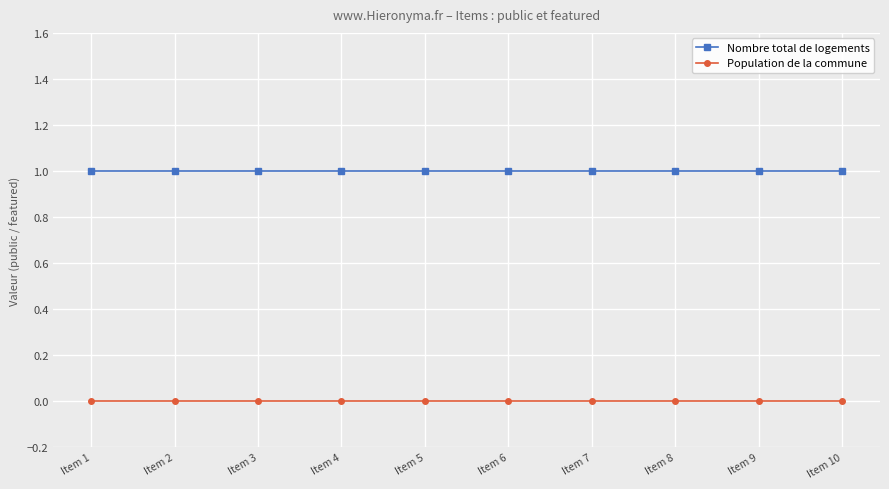

Which series has the largest total across all categories?

Nombre total de logements